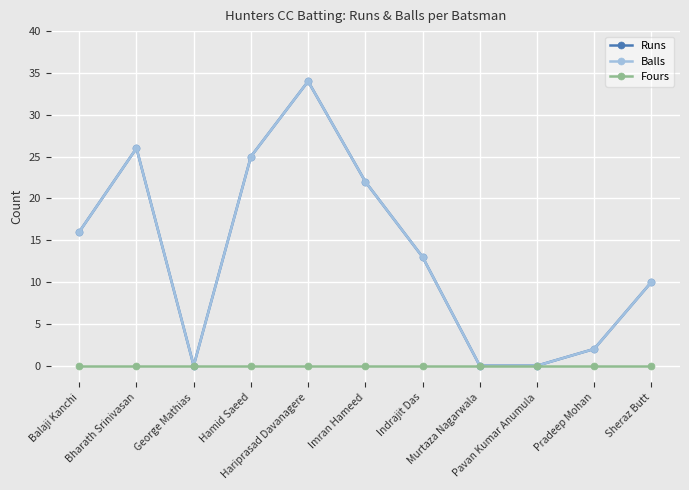

What is the label of the 1st point from the left?

Balaji Kanchi